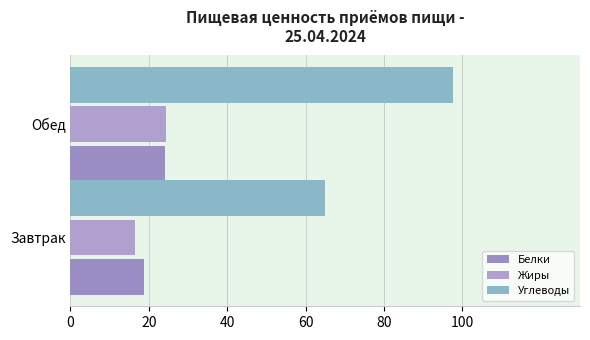

How many series are shown in this chart?

3